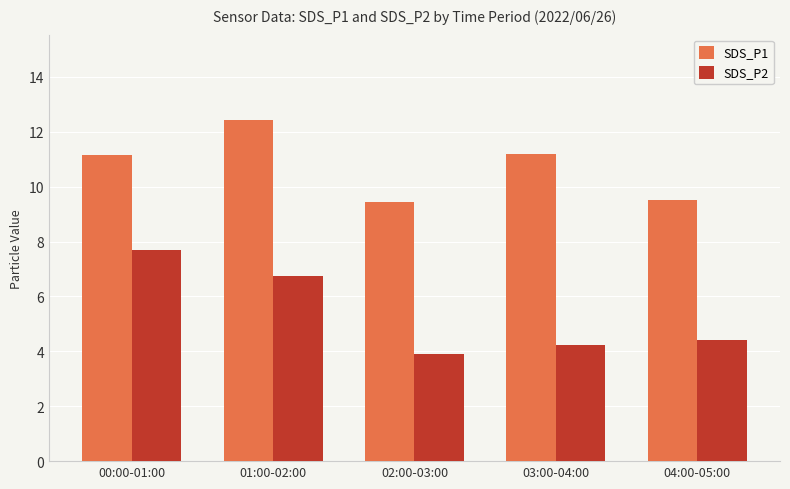

The SDS_P2 series shows 4.2 at 03:00-04:00. True or false?

True